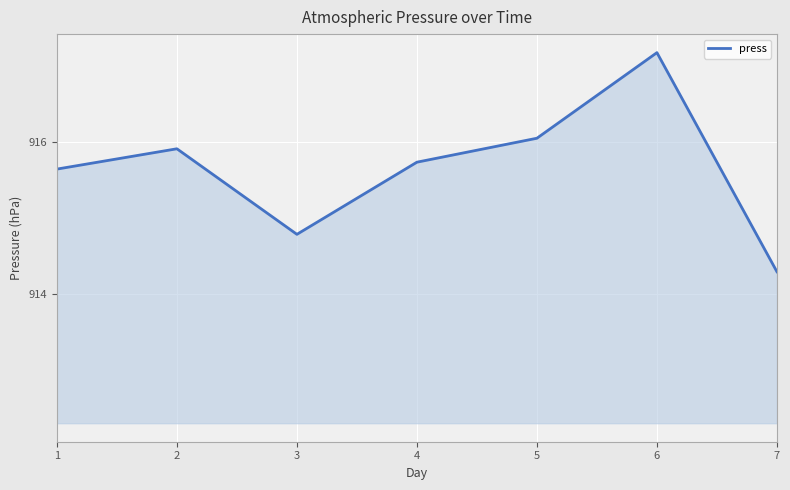

Between 3 and 1, which is larger?

1